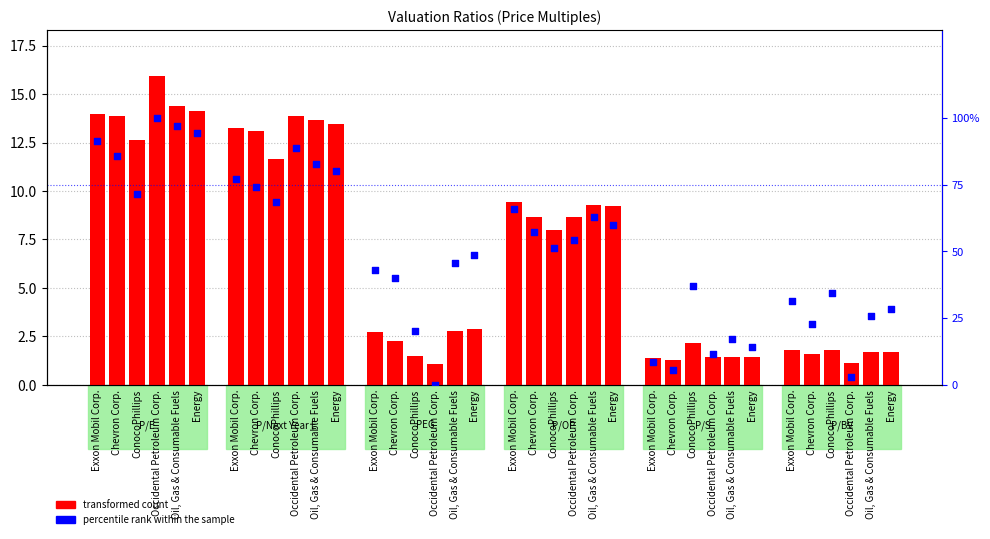

Which series contains the highest Y value?

percentile rank within the sample